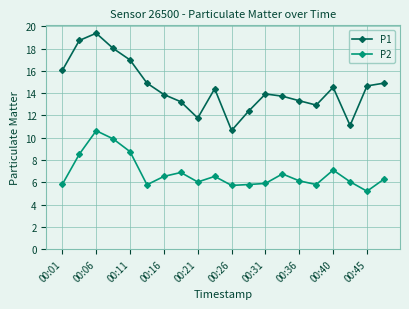

Which series has the largest total across all categories?

P1